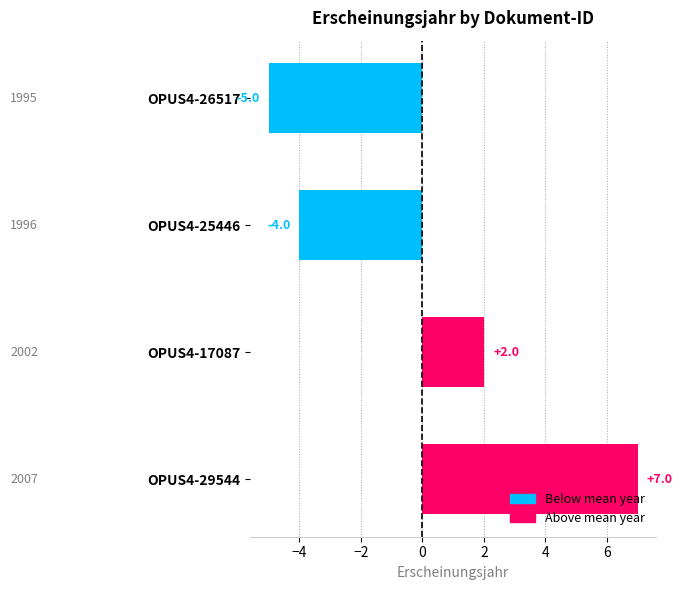

Between OPUS4-29544 and OPUS4-17087, which is larger?

OPUS4-29544